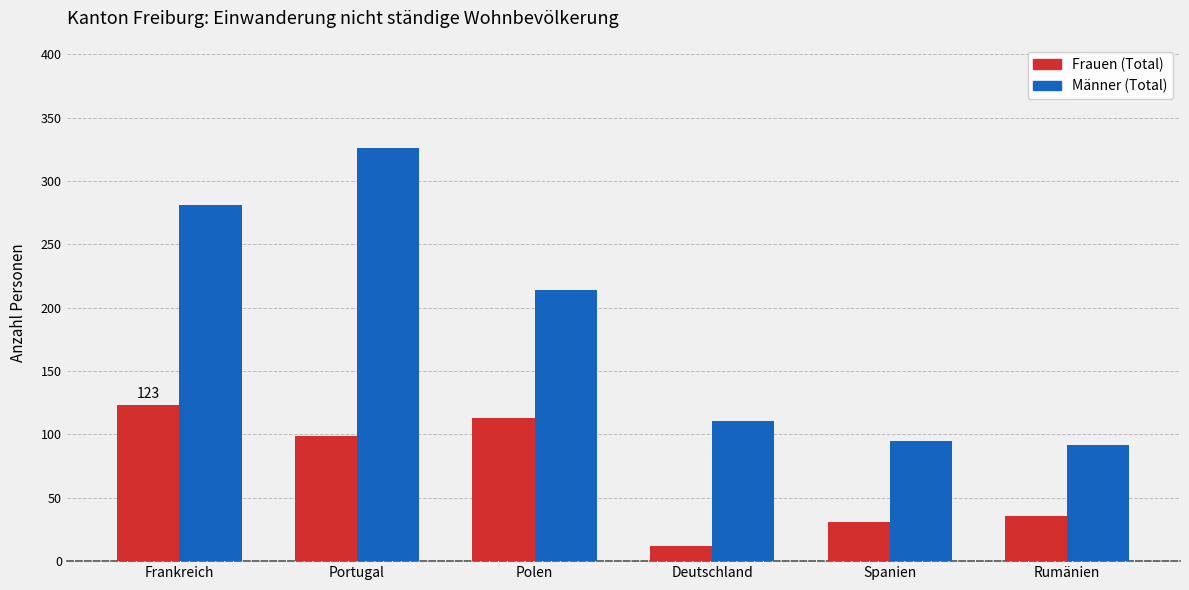

What is the lowest value of the Frauen (Total) series?

12